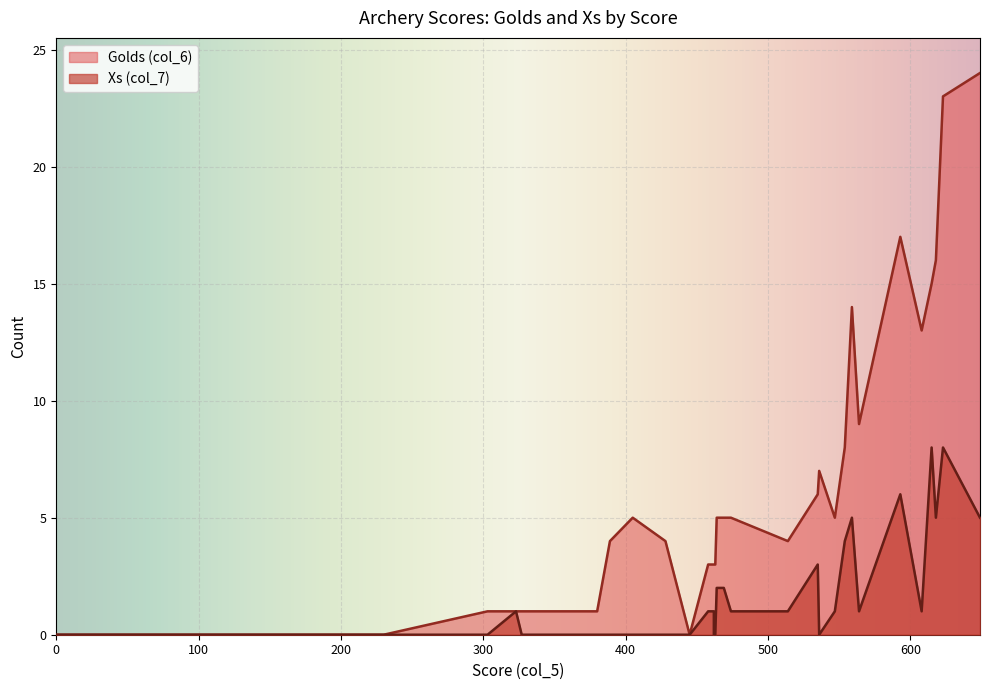

True or false: Golds (col_6) and Xs (col_7) cross at least once.

False